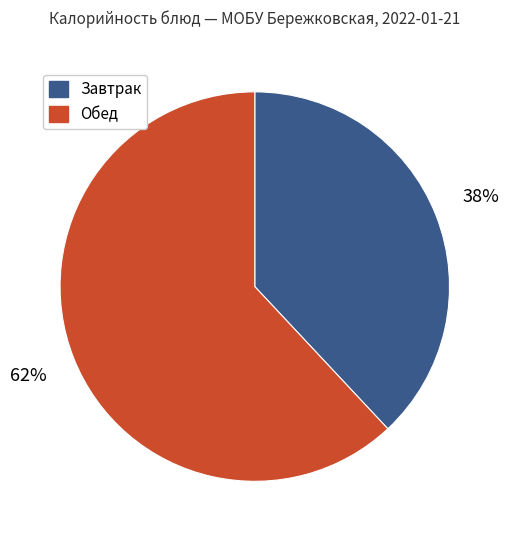

Combined, do Завтрак and Обед account for over 50%?

Yes